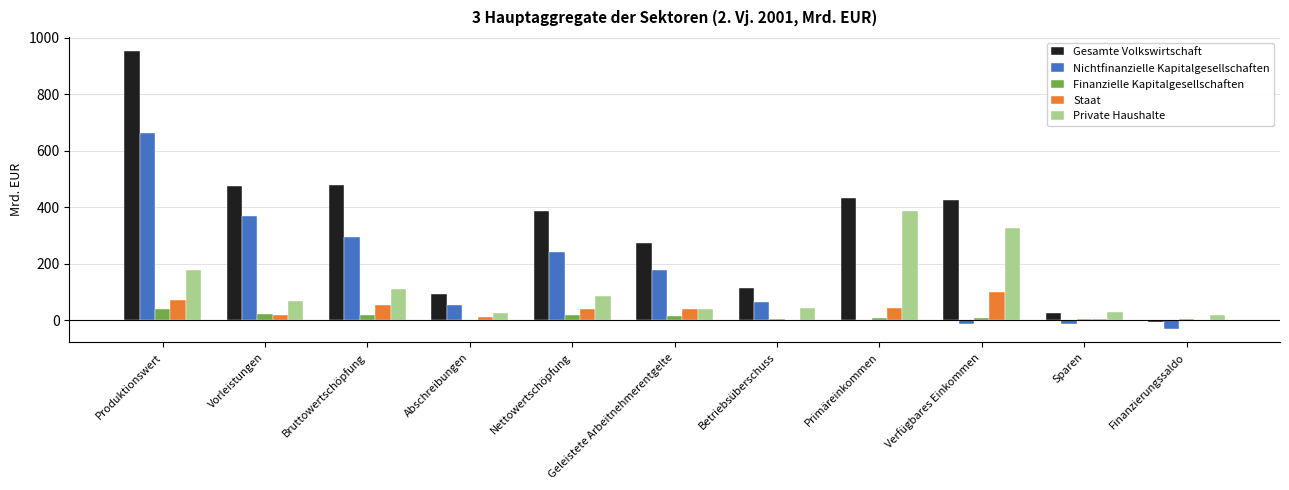

Is it true that Gesamte Volkswirtschaft equals 427.7 at Verfügbares Einkommen?

True